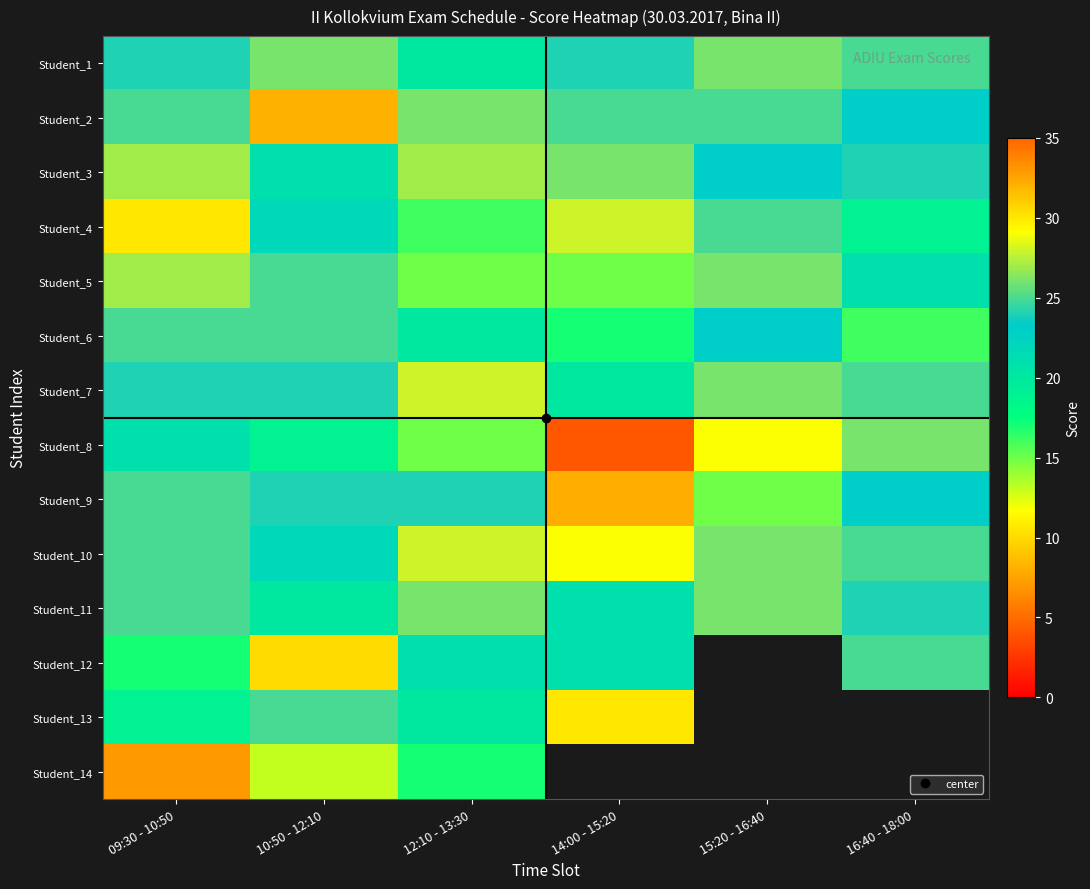

At how many categories does at least one series exceed 20?

6